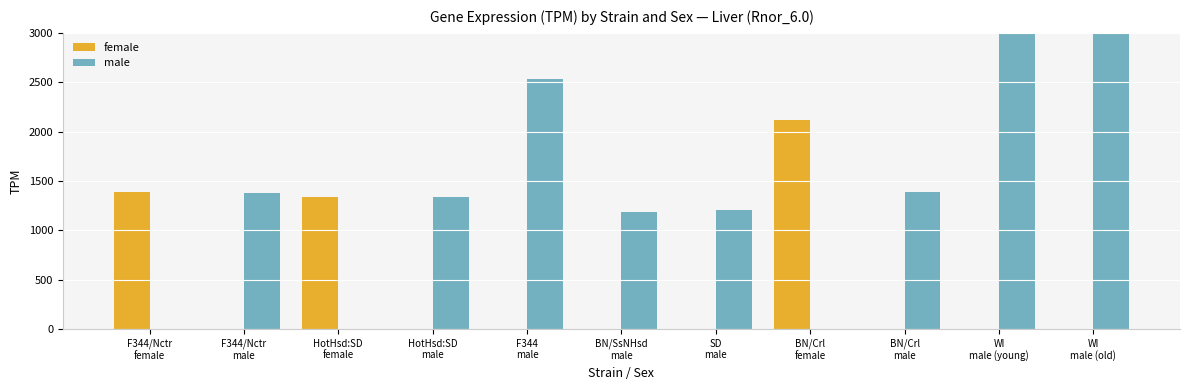

Is the value of female at BN/SsNHsd
male greater than the value of male at F344/Nctr
female?

No